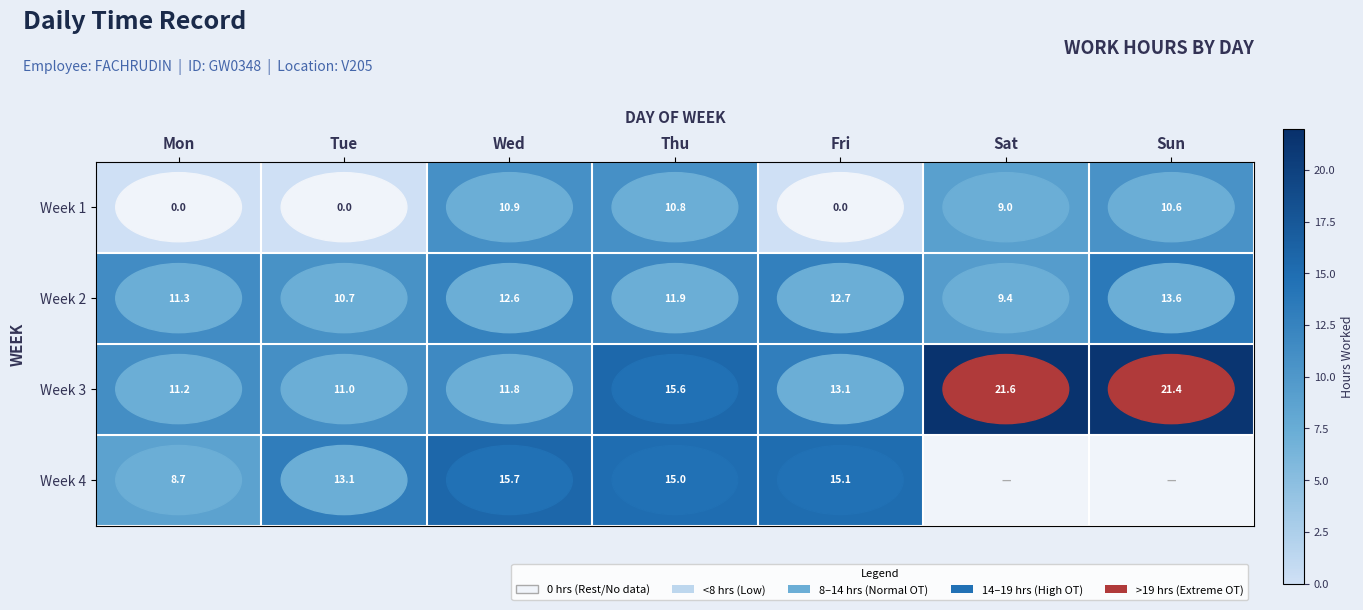

What is the average value of the Week 1 series?

5.9